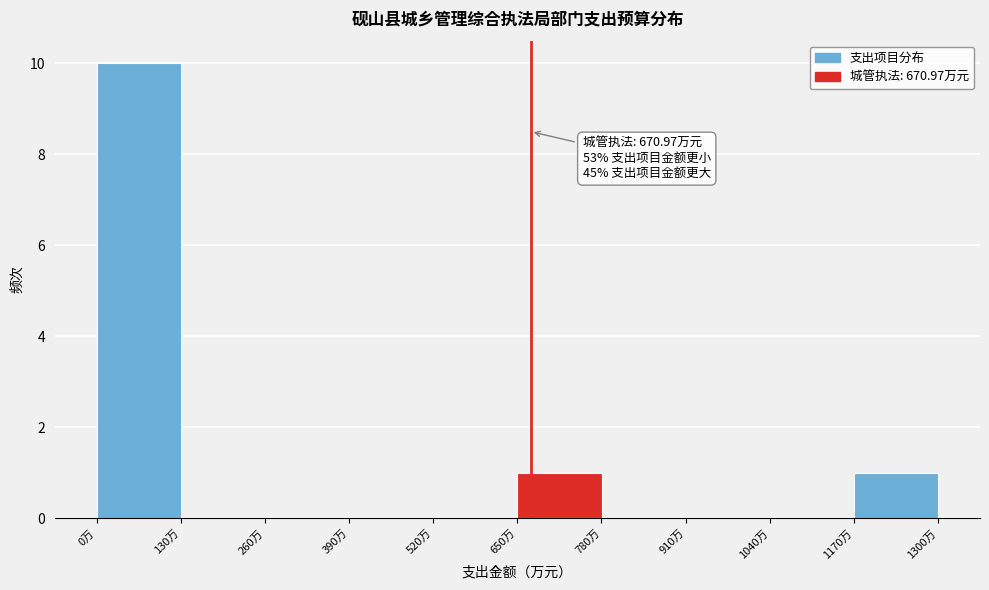

Which range on the x-axis has the tallest bar?

0 to 140